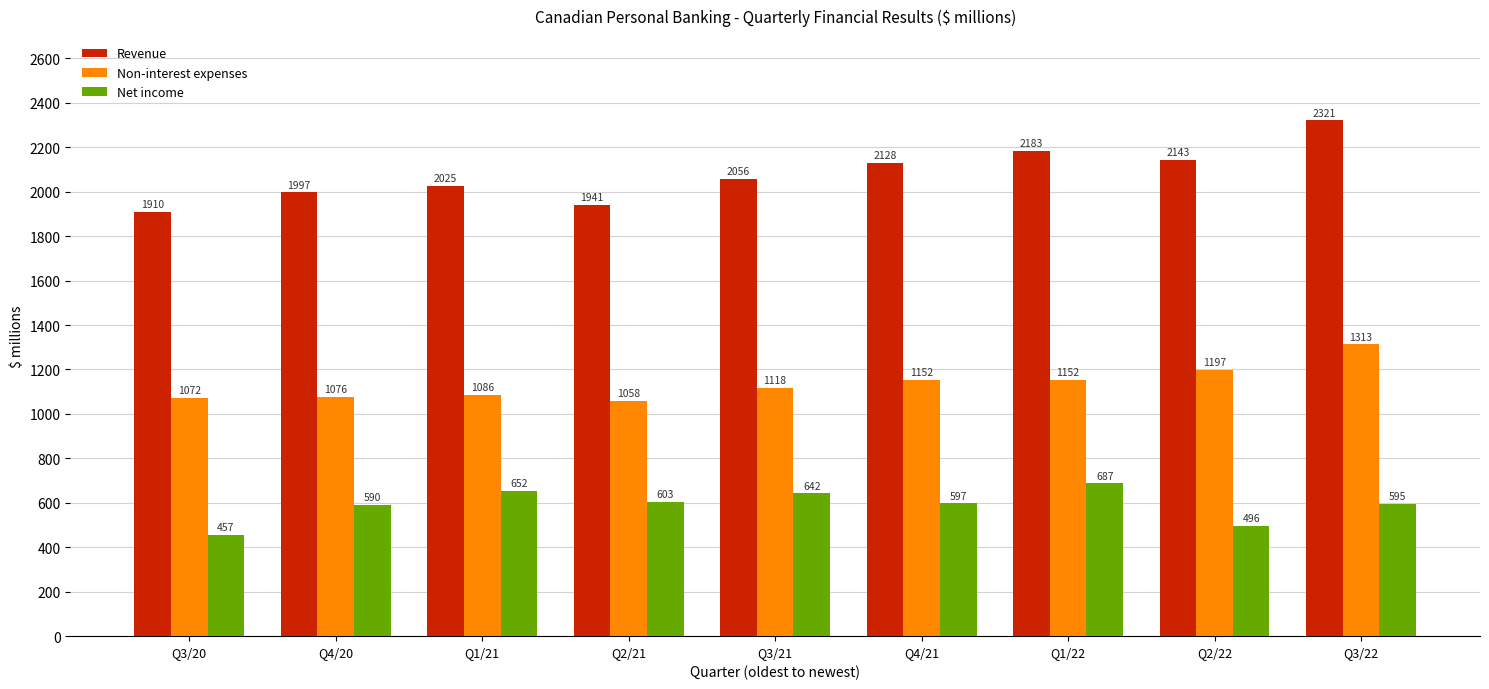

The value of Non-interest expenses at Q2/21 is 1443. True or false?

False